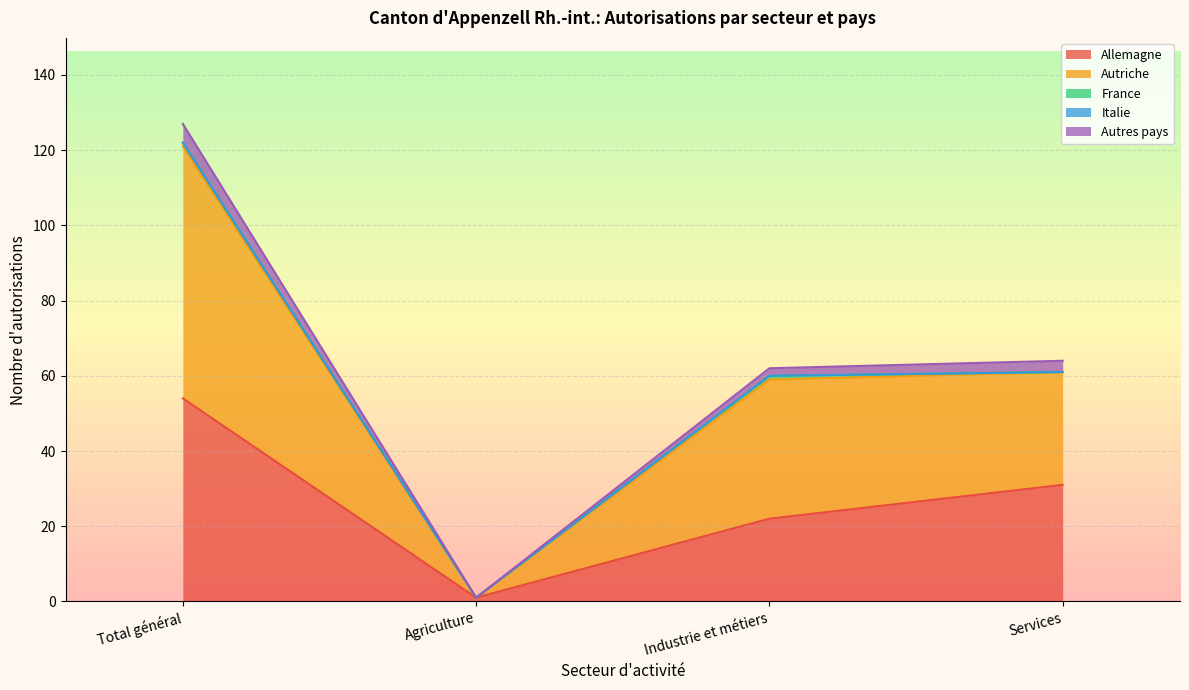

How many data points does each series have?

4